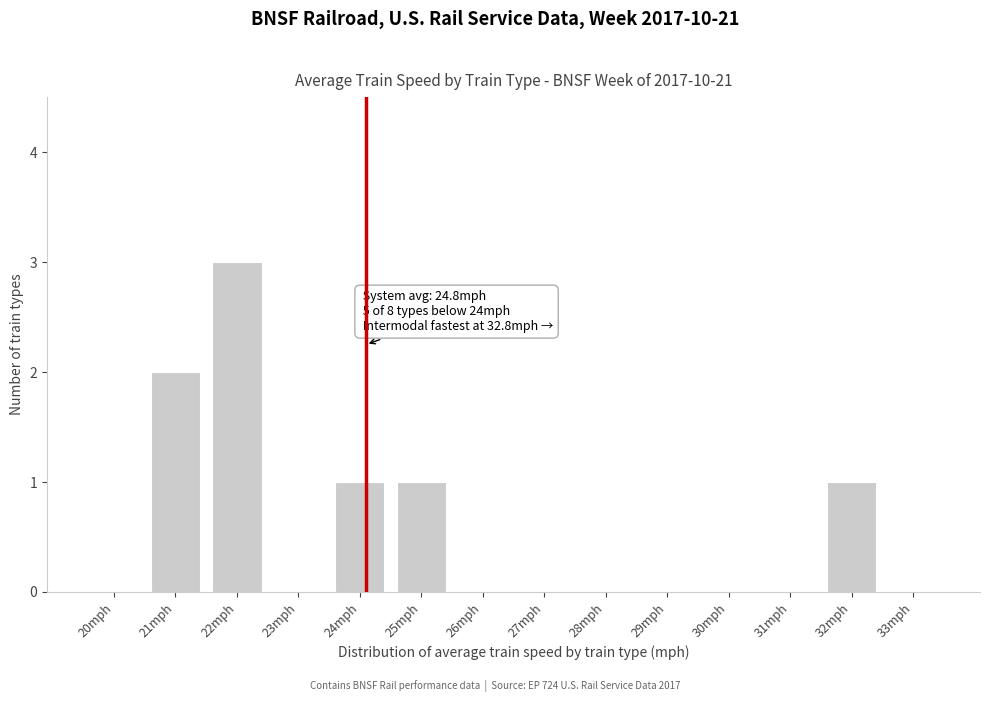

Reading right to left, extract all data points from this chart.

33mph=0	32mph=1	31mph=0	30mph=0	29mph=0	28mph=0	27mph=0	26mph=0	25mph=1	24mph=1	23mph=0	22mph=3	21mph=2	20mph=0